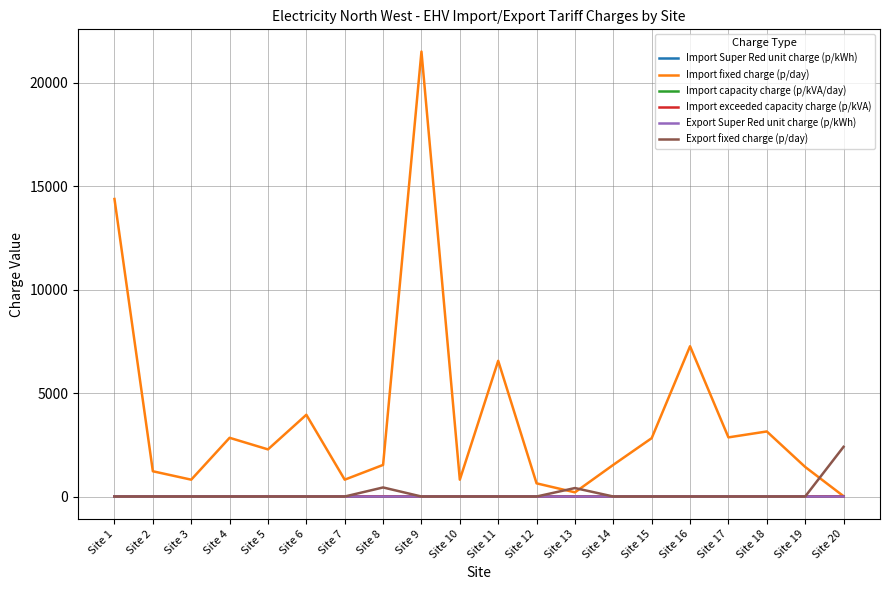

Rank the categories by Import capacity charge (p/kVA/day) value from highest to lowest.

Site 5, Site 10, Site 8, Site 11, Site 7, Site 4, Site 19, Site 16, Site 2, Site 18, Site 1, Site 17, Site 14, Site 15, Site 3, Site 20, Site 6, Site 9, Site 13, Site 12